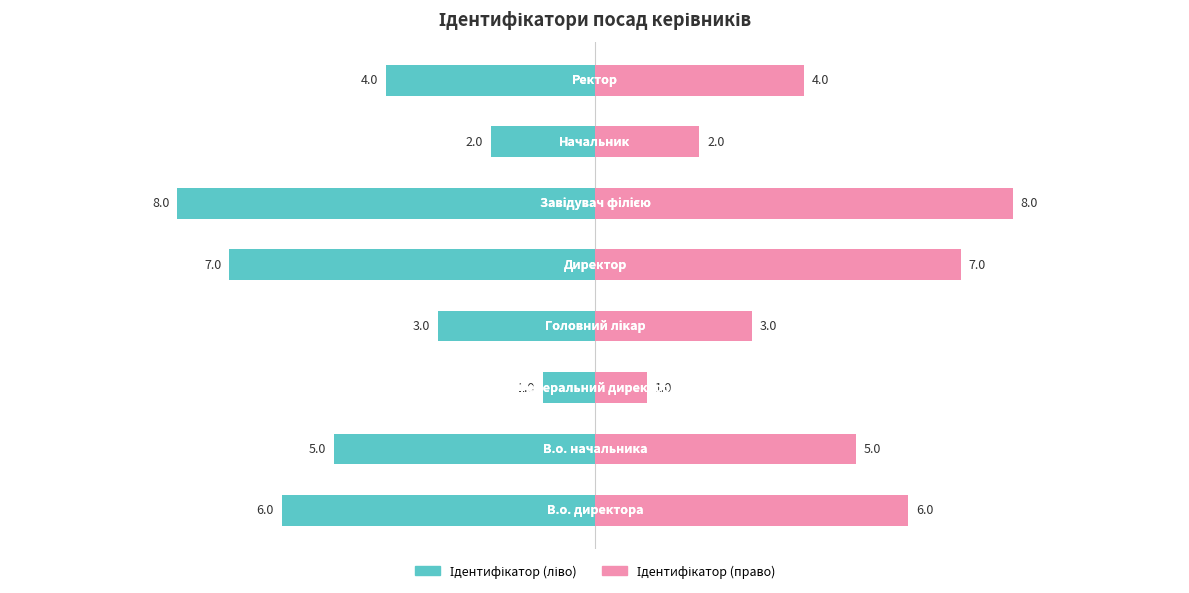

How many data points in Ідентифікатор (ліво) are less than -4?

4